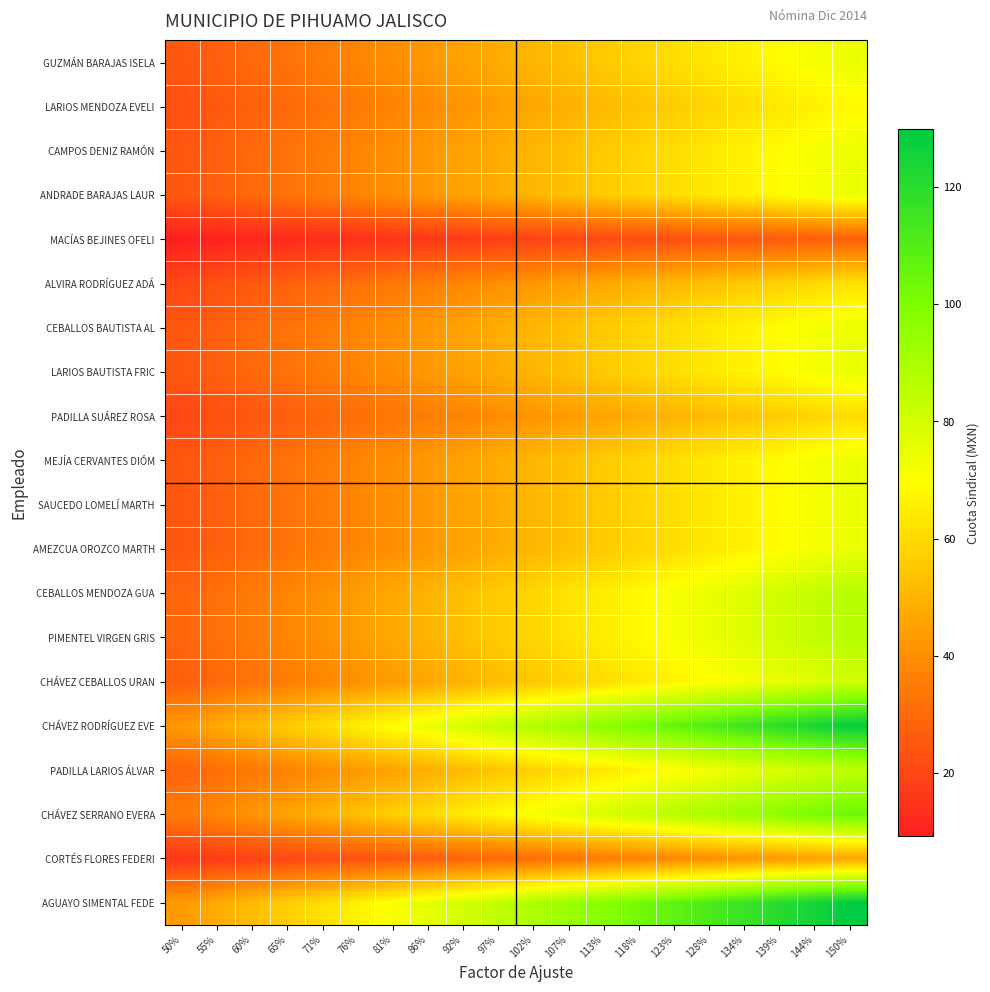

Reading right to left, what are all the values shown in this chart?

GUZMÁN BARAJAS ISELA: 150%=74.1	144%=71.5	139%=68.9	134%=66.3	128%=63.7	123%=61.1	118%=58.5	113%=55.9	107%=53.3	102%=50.7	97%=48.1	92%=45.5	86%=42.9	81%=40.3	76%=37.7	71%=35.1	65%=32.5	60%=29.9	55%=27.3	50%=24.7
LARIOS MENDOZA EVELI: 150%=68.2	144%=65.8	139%=63.4	134%=61.0	128%=58.6	123%=56.2	118%=53.8	113%=51.4	107%=49.0	102%=46.6	97%=44.2	92%=41.9	86%=39.5	81%=37.1	76%=34.7	71%=32.3	65%=29.9	60%=27.5	55%=25.1	50%=22.7
CAMPOS DENIZ RAMÓN: 150%=74.1	144%=71.5	139%=68.9	134%=66.3	128%=63.7	123%=61.1	118%=58.5	113%=55.9	107%=53.3	102%=50.7	97%=48.1	92%=45.5	86%=42.9	81%=40.3	76%=37.7	71%=35.1	65%=32.5	60%=29.9	55%=27.3	50%=24.7
ANDRADE BARAJAS LAUR: 150%=74.1	144%=71.5	139%=68.9	134%=66.3	128%=63.7	123%=61.1	118%=58.5	113%=55.9	107%=53.3	102%=50.7	97%=48.1	92%=45.5	86%=42.9	81%=40.3	76%=37.7	71%=35.1	65%=32.5	60%=29.9	55%=27.3	50%=24.7
MACÍAS BEJINES OFELI: 150%=27.6	144%=26.6	139%=25.7	134%=24.7	128%=23.7	123%=22.8	118%=21.8	113%=20.8	107%=19.9	102%=18.9	97%=17.9	92%=17.0	86%=16.0	81%=15.0	76%=14.0	71%=13.1	65%=12.1	60%=11.1	55%=10.2	50%=9.2
ALVIRA RODRÍGUEZ ADÁ: 150%=62.1	144%=60.0	139%=57.8	134%=55.6	128%=53.4	123%=51.2	118%=49.1	113%=46.9	107%=44.7	102%=42.5	97%=40.3	92%=38.2	86%=36.0	81%=33.8	76%=31.6	71%=29.4	65%=27.3	60%=25.1	55%=22.9	50%=20.7
CEBALLOS BAUTISTA AL: 150%=74.1	144%=71.5	139%=68.9	134%=66.3	128%=63.7	123%=61.1	118%=58.5	113%=55.9	107%=53.3	102%=50.7	97%=48.1	92%=45.5	86%=42.9	81%=40.3	76%=37.7	71%=35.1	65%=32.5	60%=29.9	55%=27.3	50%=24.7
LARIOS BAUTISTA FRIC: 150%=74.1	144%=71.5	139%=68.9	134%=66.3	128%=63.7	123%=61.1	118%=58.5	113%=55.9	107%=53.3	102%=50.7	97%=48.1	92%=45.5	86%=42.9	81%=40.3	76%=37.7	71%=35.1	65%=32.5	60%=29.9	55%=27.3	50%=24.7
PADILLA SUÁREZ ROSA: 150%=60.9	144%=58.7	139%=56.6	134%=54.5	128%=52.3	123%=50.2	118%=48.1	113%=45.9	107%=43.8	102%=41.7	97%=39.5	92%=37.4	86%=35.2	81%=33.1	76%=31.0	71%=28.8	65%=26.7	60%=24.6	55%=22.4	50%=20.3
MEJÍA CERVANTES DIÓM: 150%=74.1	144%=71.5	139%=68.9	134%=66.3	128%=63.7	123%=61.1	118%=58.5	113%=55.9	107%=53.3	102%=50.7	97%=48.1	92%=45.5	86%=42.9	81%=40.3	76%=37.7	71%=35.1	65%=32.5	60%=29.9	55%=27.3	50%=24.7
SAUCEDO LOMELÍ MARTH: 150%=74.1	144%=71.5	139%=68.9	134%=66.3	128%=63.7	123%=61.1	118%=58.5	113%=55.9	107%=53.3	102%=50.7	97%=48.1	92%=45.5	86%=42.9	81%=40.3	76%=37.7	71%=35.1	65%=32.5	60%=29.9	55%=27.3	50%=24.7
AMEZCUA OROZCO MARTH: 150%=74.1	144%=71.5	139%=68.9	134%=66.3	128%=63.7	123%=61.1	118%=58.5	113%=55.9	107%=53.3	102%=50.7	97%=48.1	92%=45.5	86%=42.9	81%=40.3	76%=37.7	71%=35.1	65%=32.5	60%=29.9	55%=27.3	50%=24.7
CEBALLOS MENDOZA GUA: 150%=86.6	144%=83.6	139%=80.5	134%=77.5	128%=74.5	123%=71.4	118%=68.4	113%=65.3	107%=62.3	102%=59.3	97%=56.2	92%=53.2	86%=50.2	81%=47.1	76%=44.1	71%=41.0	65%=38.0	60%=35.0	55%=31.9	50%=28.9
PIMENTEL VIRGEN GRIS: 150%=86.6	144%=83.6	139%=80.5	134%=77.5	128%=74.5	123%=71.4	118%=68.4	113%=65.3	107%=62.3	102%=59.3	97%=56.2	92%=53.2	86%=50.2	81%=47.1	76%=44.1	71%=41.0	65%=38.0	60%=35.0	55%=31.9	50%=28.9
CHÁVEZ CEBALLOS URAN: 150%=80.4	144%=77.6	139%=74.7	134%=71.9	128%=69.1	123%=66.3	118%=63.5	113%=60.6	107%=57.8	102%=55.0	97%=52.2	92%=49.4	86%=46.5	81%=43.7	76%=40.9	71%=38.1	65%=35.3	60%=32.4	55%=29.6	50%=26.8
CHÁVEZ RODRÍGUEZ EVE: 150%=128.8	144%=124.2	139%=119.7	134%=115.2	128%=110.7	123%=106.2	118%=101.7	113%=97.1	107%=92.6	102%=88.1	97%=83.6	92%=79.1	86%=74.5	81%=70.0	76%=65.5	71%=61.0	65%=56.5	60%=52.0	55%=47.4	50%=42.9
PADILLA LARIOS ÁLVAR: 150%=84.2	144%=81.3	139%=78.3	134%=75.4	128%=72.4	123%=69.4	118%=66.5	113%=63.5	107%=60.6	102%=57.6	97%=54.7	92%=51.7	86%=48.8	81%=45.8	76%=42.9	71%=39.9	65%=36.9	60%=34.0	55%=31.0	50%=28.1
CHÁVEZ SERRANO EVERA: 150%=104.6	144%=101.0	139%=97.3	134%=93.6	128%=89.9	123%=86.3	118%=82.6	113%=78.9	107%=75.3	102%=71.6	97%=67.9	92%=64.2	86%=60.6	81%=56.9	76%=53.2	71%=49.6	65%=45.9	60%=42.2	55%=38.5	50%=34.9
CORTÉS FLORES FEDERI: 150%=46.3	144%=44.6	139%=43.0	134%=41.4	128%=39.8	123%=38.1	118%=36.5	113%=34.9	107%=33.3	102%=31.7	97%=30.0	92%=28.4	86%=26.8	81%=25.2	76%=23.5	71%=21.9	65%=20.3	60%=18.7	55%=17.0	50%=15.4
AGUAYO SIMENTAL FEDE: 150%=129.9	144%=125.3	139%=120.8	134%=116.2	128%=111.7	123%=107.1	118%=102.6	113%=98.0	107%=93.4	102%=88.9	97%=84.3	92%=79.8	86%=75.2	81%=70.6	76%=66.1	71%=61.5	65%=57.0	60%=52.4	55%=47.9	50%=43.3